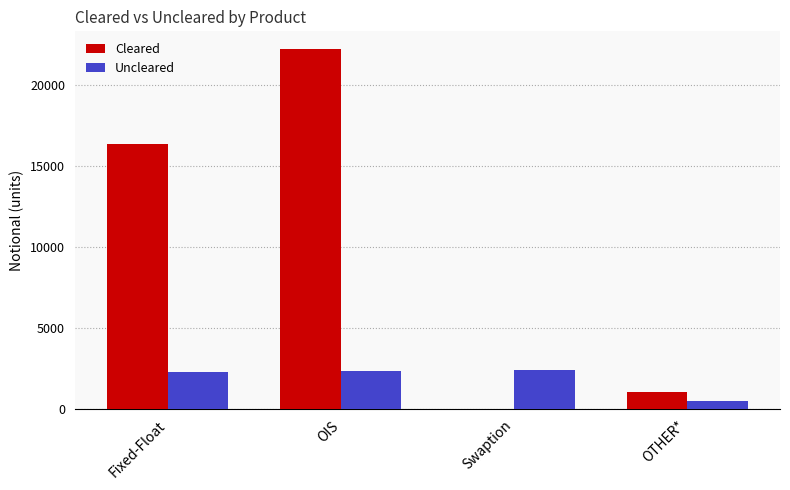

What is the sum of all Uncleared values?

7552